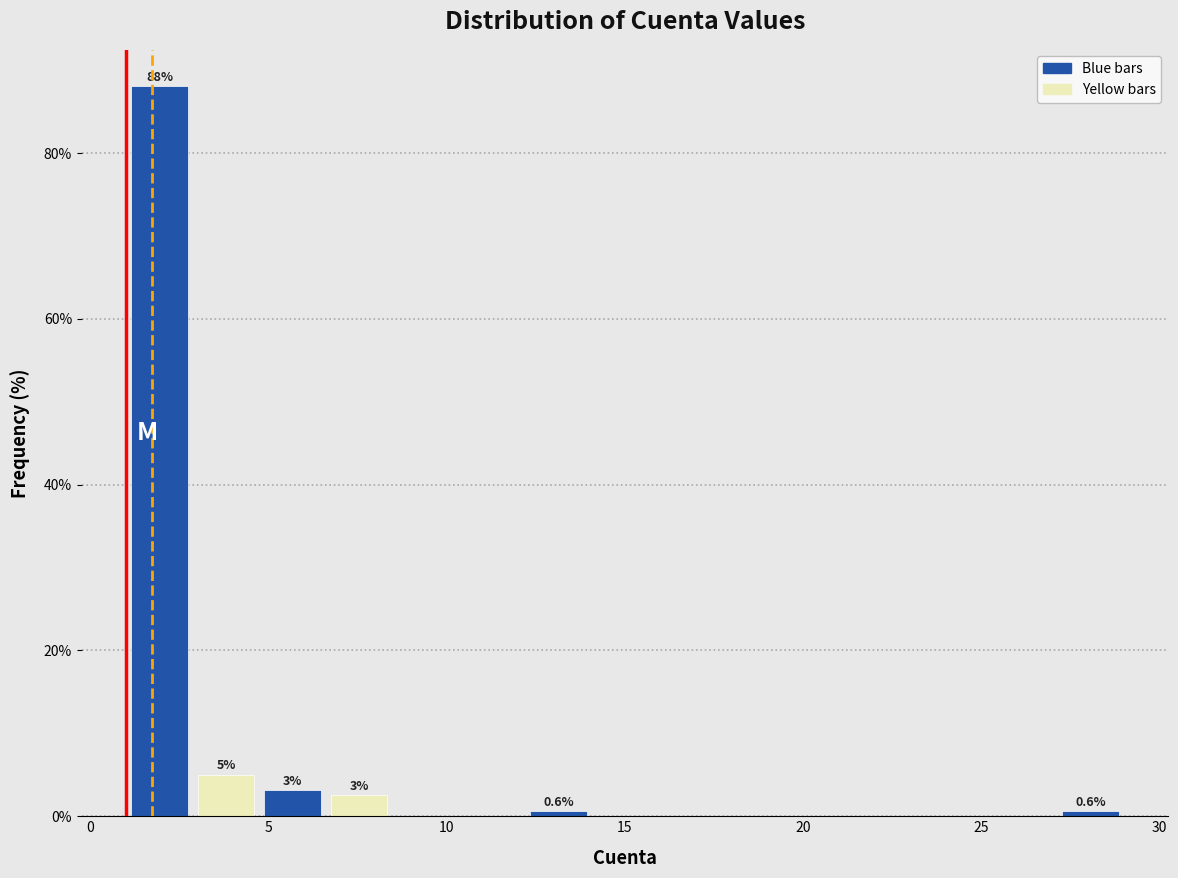

Around what value on the x-axis is the tallest bar? Give the approximate position of its centre, as read against the axis.

2.0